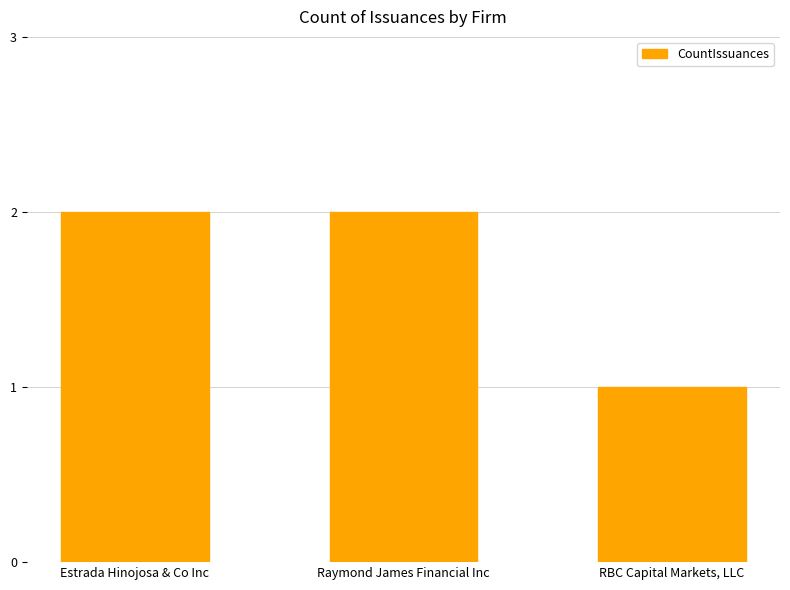

What is the sum of the values at RBC Capital Markets, LLC and Estrada Hinojosa & Co Inc?

3